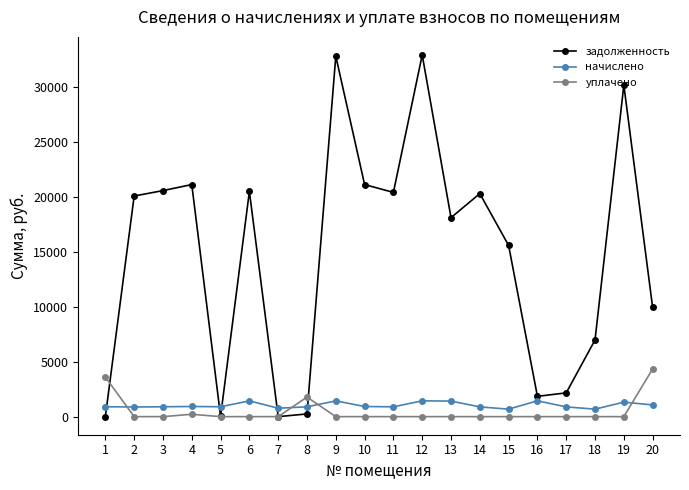

What is the maximum value for уплачено?

4345.0